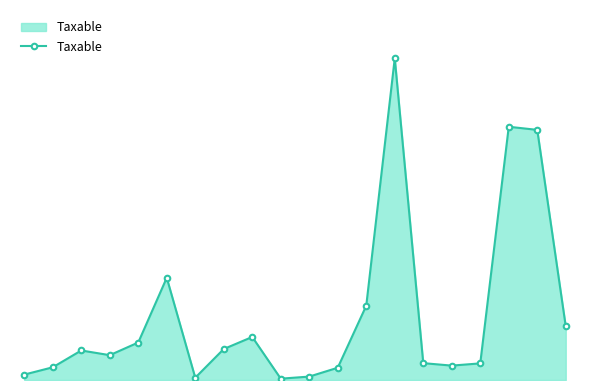

Where is the first local minimum?

3